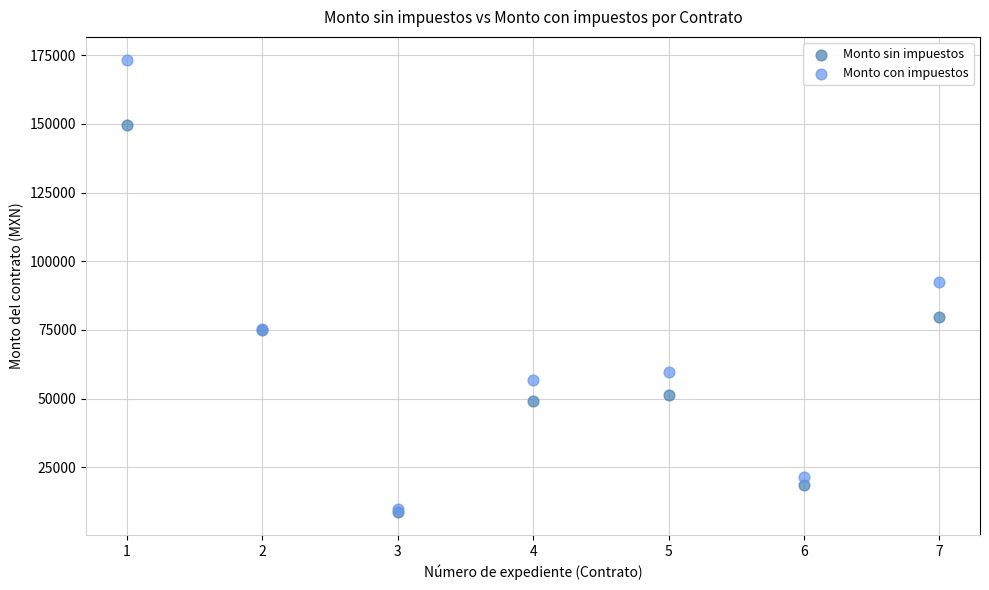

What are all the series names shown in the legend?

Monto sin impuestos, Monto con impuestos